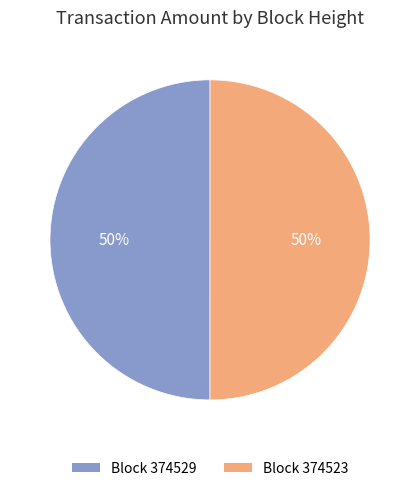

To the nearest percent, what percentage of the pie is Block 374529?

50%